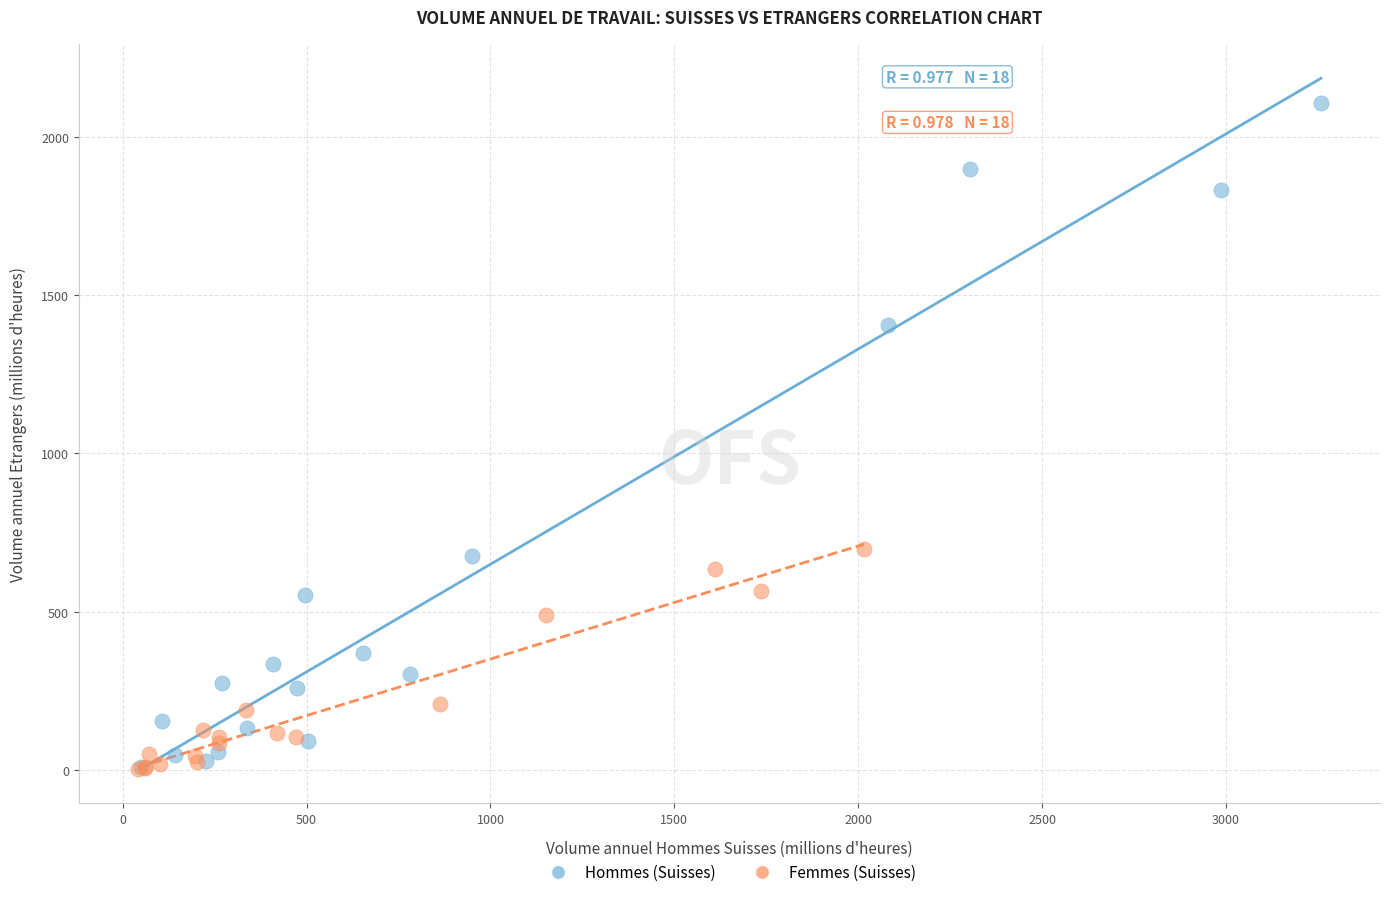

Which series has the largest Y range (max minus min)?

Hommes (Suisses)